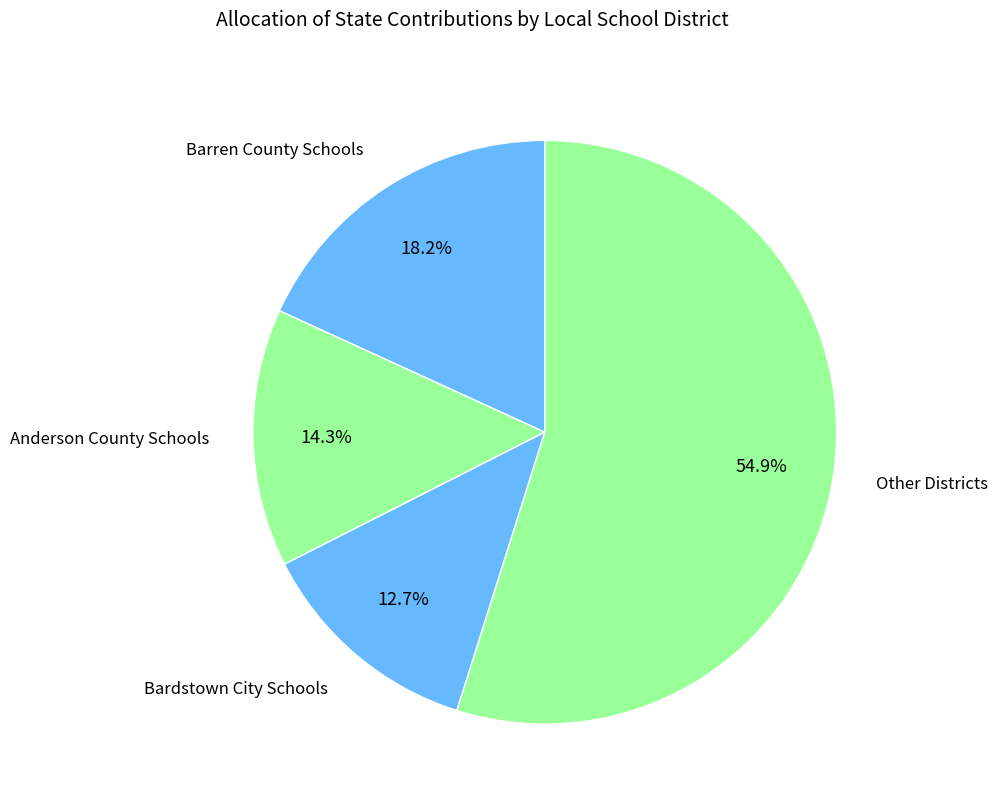

How many segments does this pie chart have?

4